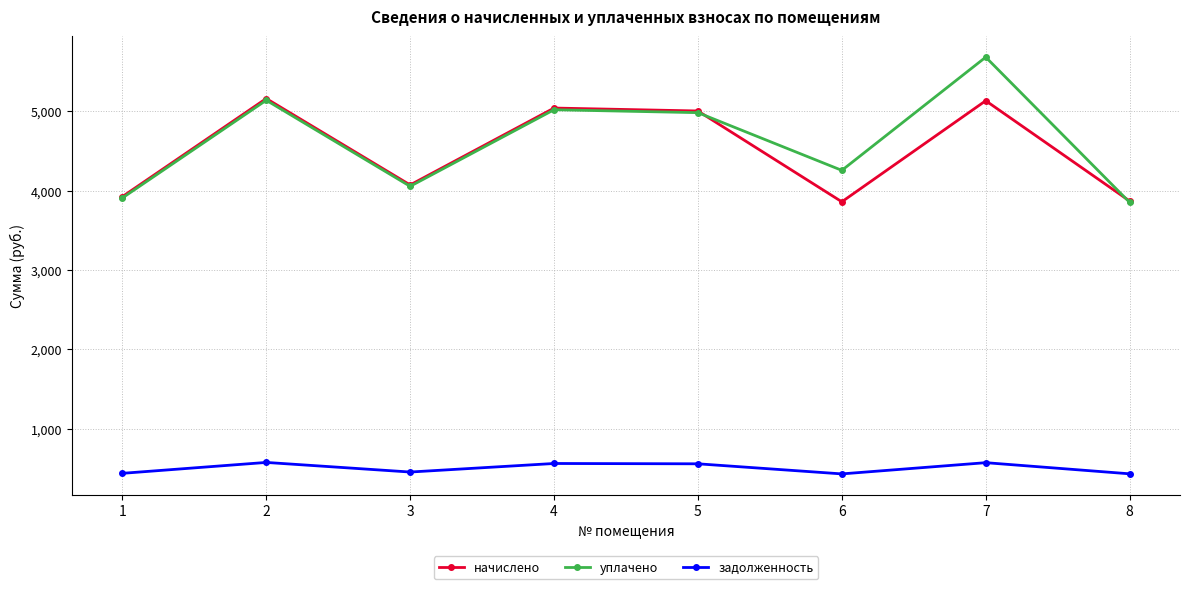

The value of начислено at 3 is 4072.2. True or false?

True